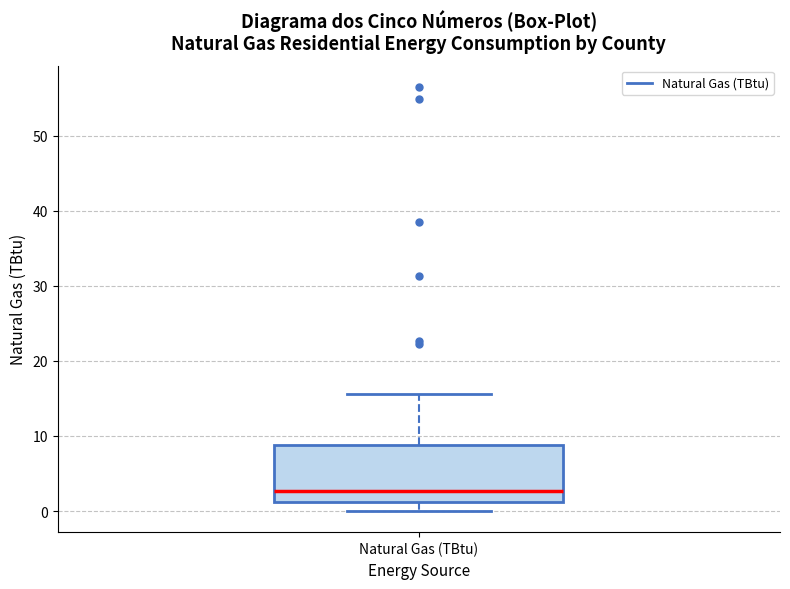

Where does the upper whisker of the box for Natural Gas (TBtu) end on the y-axis? The values are not printed on the chart, so give them approximately, as read against the axis.

16